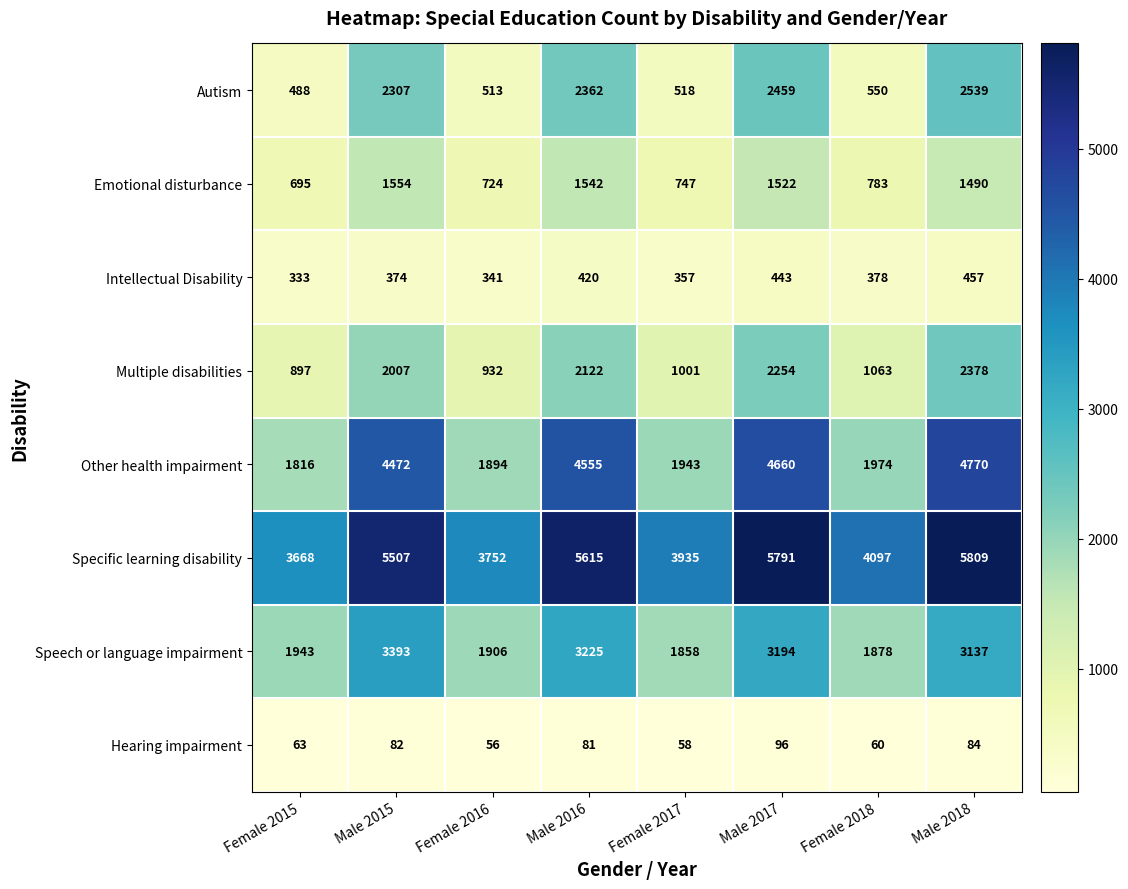

What is the spread (max minus min) of values at Male 2017?

5695